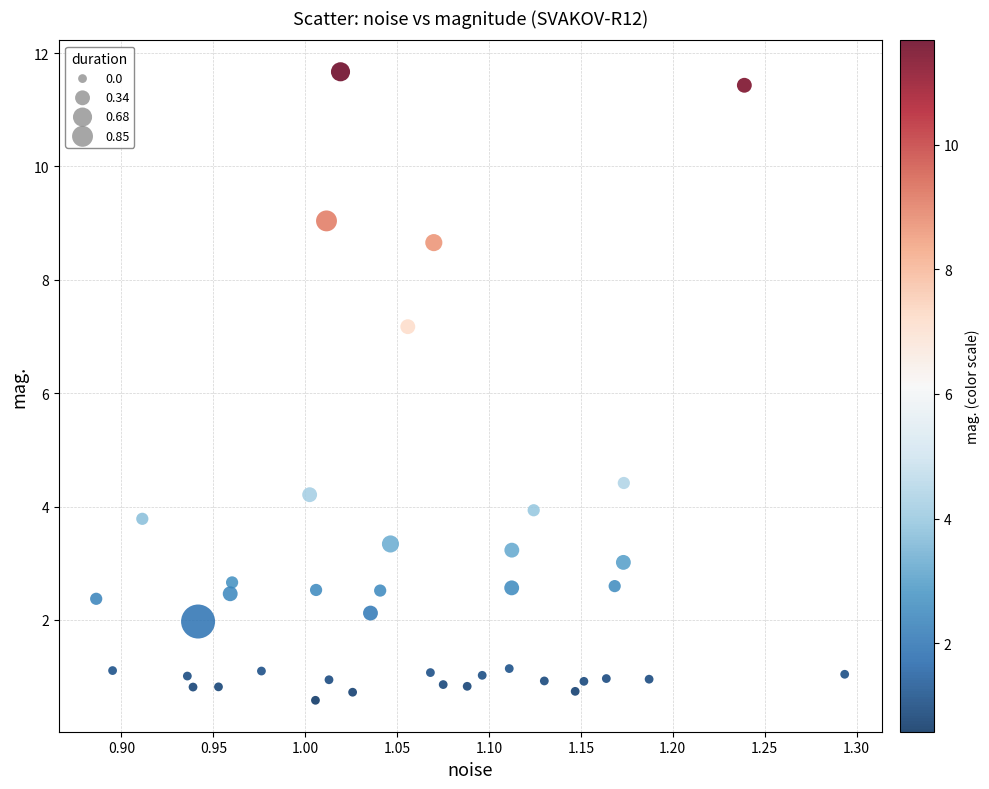

What is the range of Y values (max minus min)?

11.1